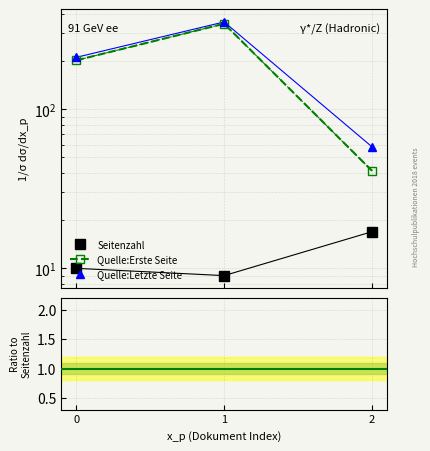

What is the minimum value for Seitenzahl?

9.0